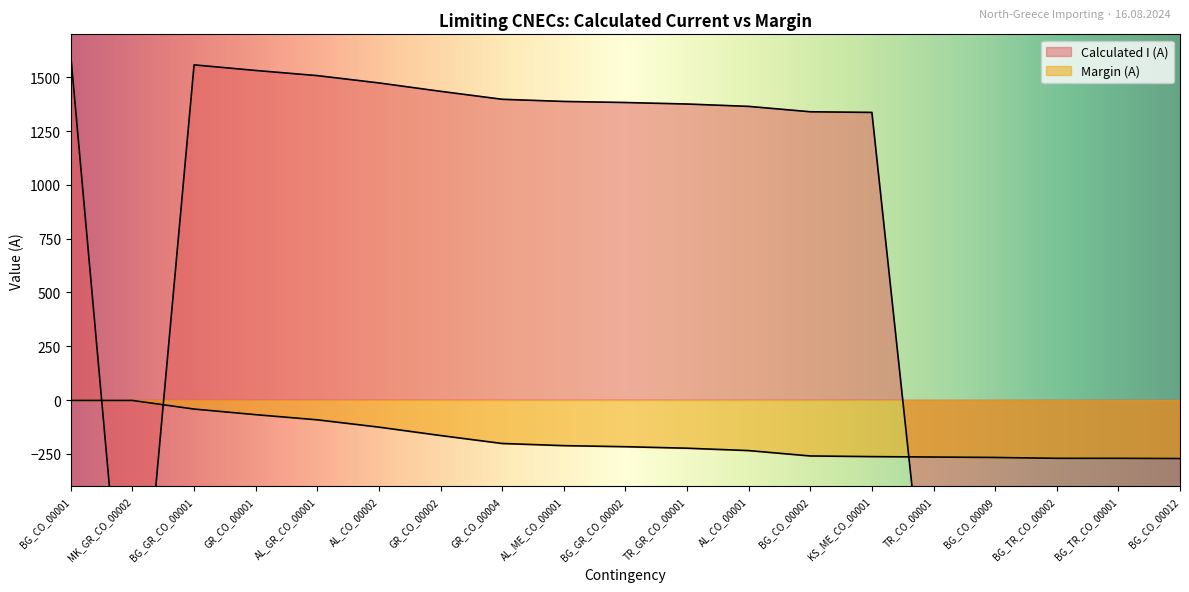

List the series in order of their peak value, highest first.

Calculated I (A), Margin (A)